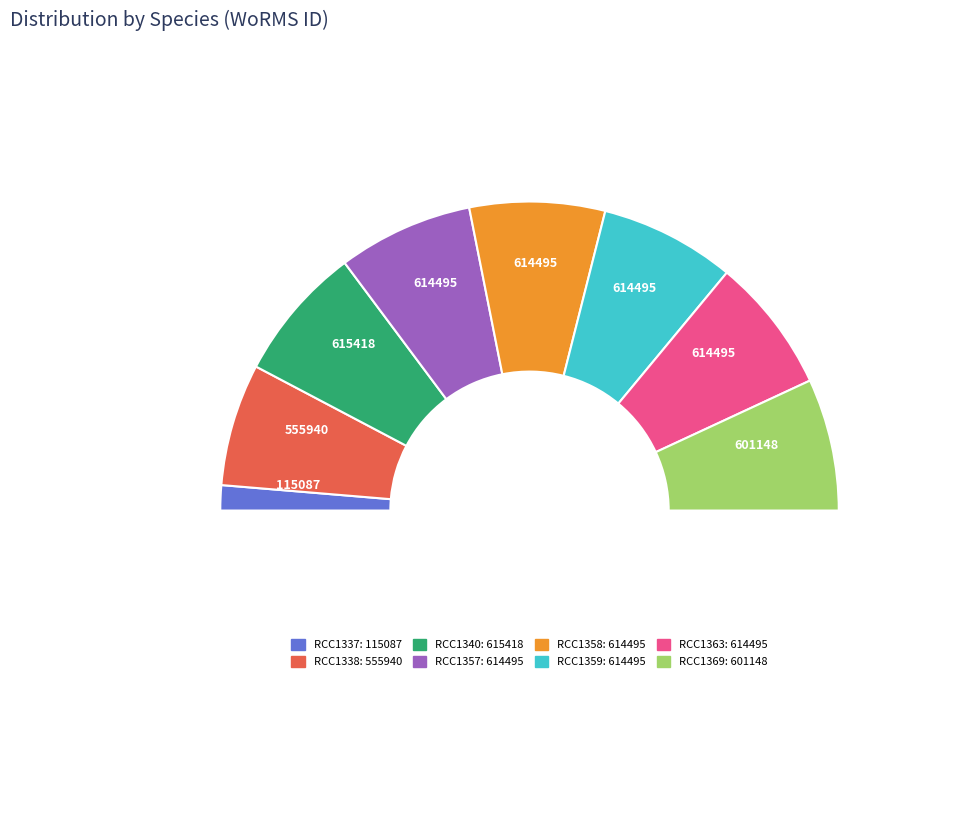

How many slices are in this pie chart?

9